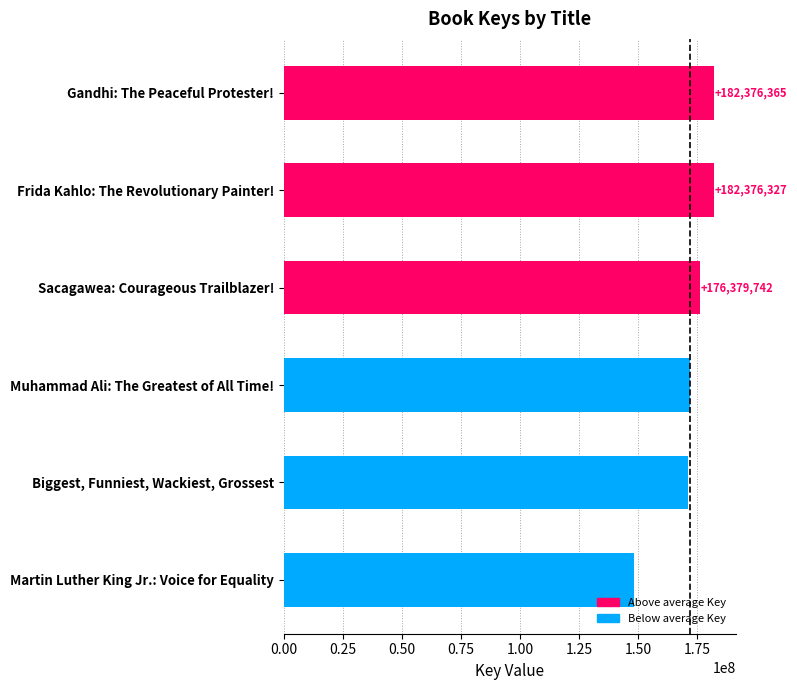

What is the ratio of the value at Sacagawea: Courageous Trailblazer! to the value at Biggest, Funniest, Wackiest, Grossest?

1.0